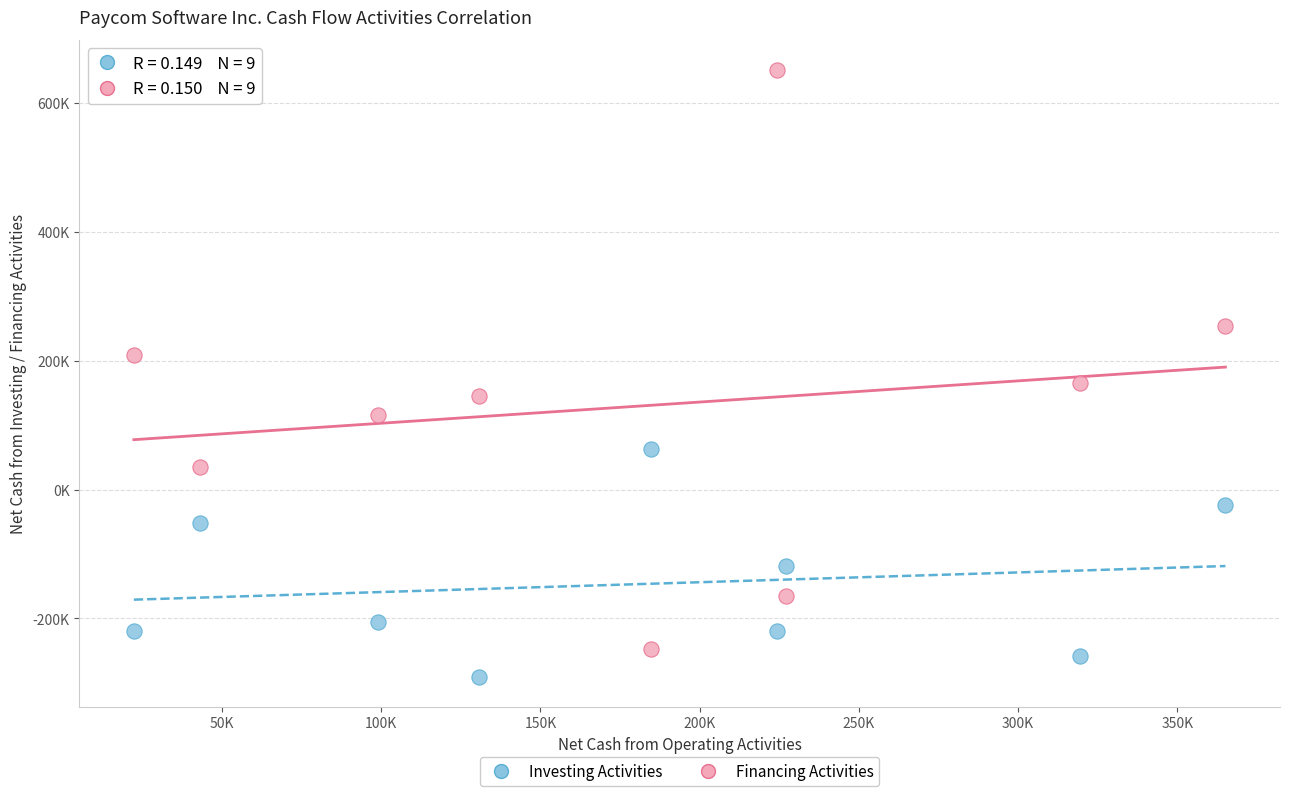

What are all the series names shown in the legend?

Investing Activities, Financing Activities